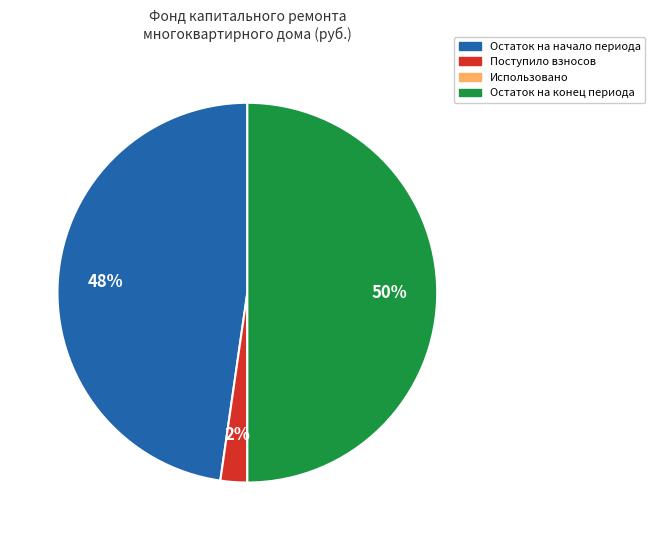

The Поступило взносов slice represents 17% of the pie. True or false?

False